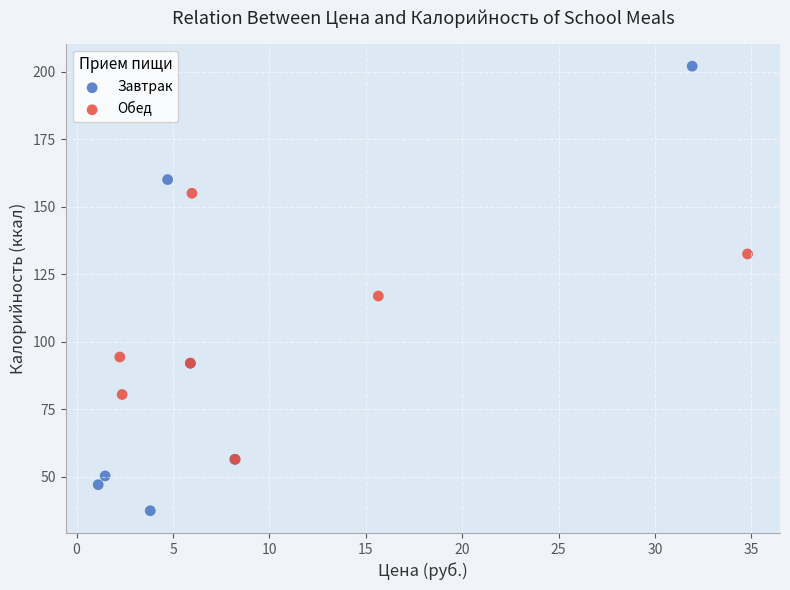

Which series contains the lowest Y value?

Завтрак